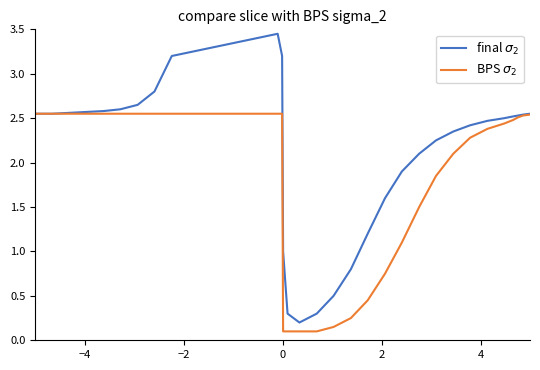

True or false: final $\sigma_2$ and BPS $\sigma_2$ cross at least once.

False